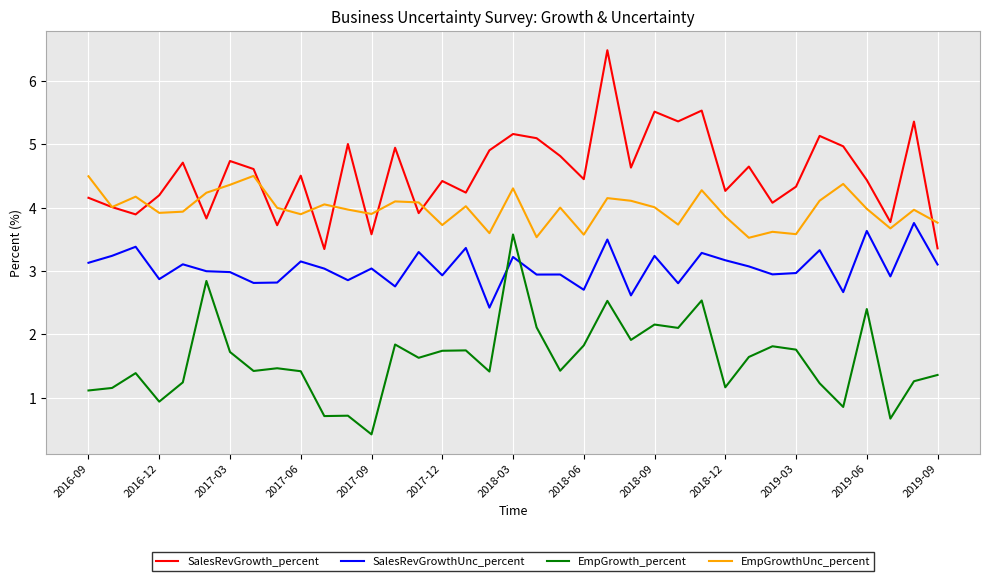

What is the difference between the second highest and minimum values in the SalesRevGrowth_percent series?

2.2